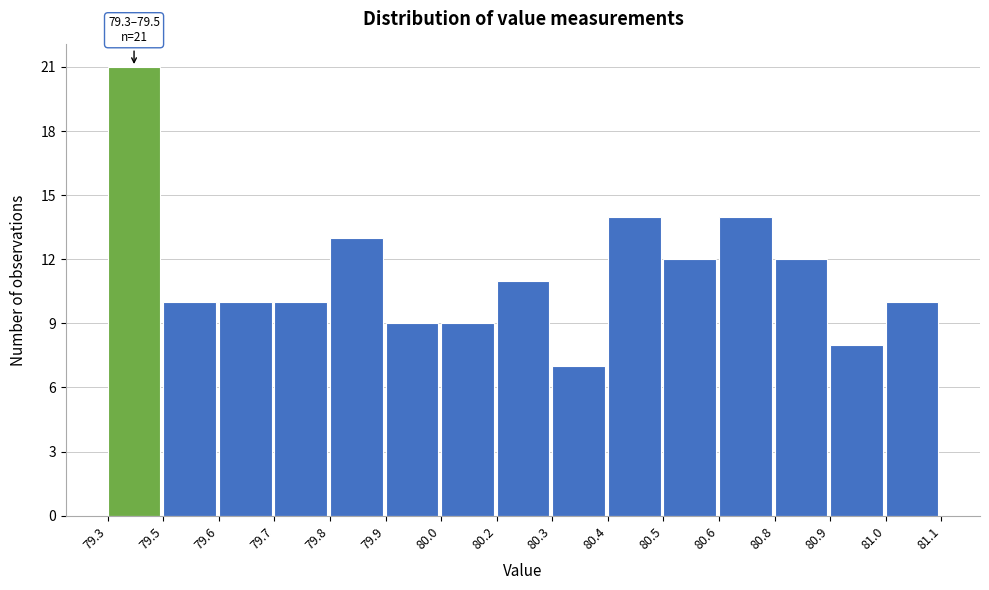

Reading left to right, list all the values displayed in this chart.

79.3=21	79.5=10	79.6=10	79.7=10	79.8=13	79.9=9	80.0=9	80.2=11	80.3=7	80.4=14	80.5=12	80.6=14	80.8=12	80.9=8	81.0=10